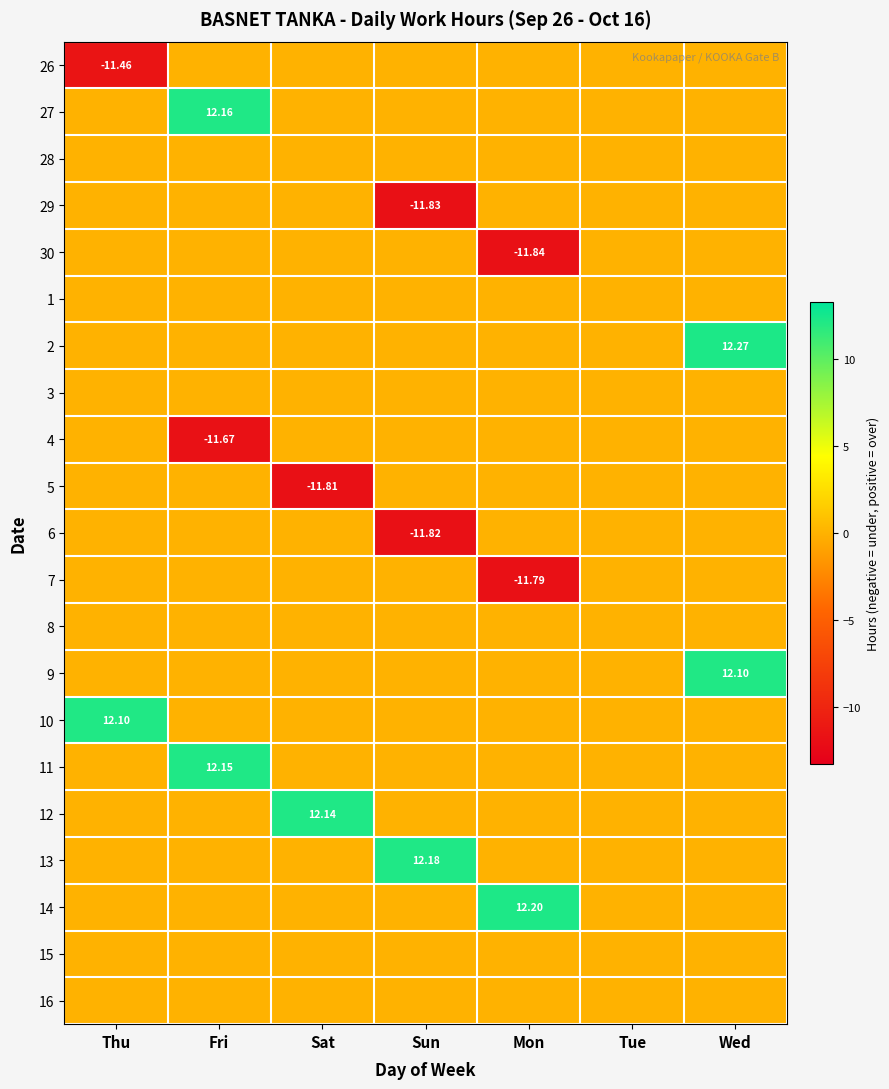

What is the average value of the 9 series?

1.7